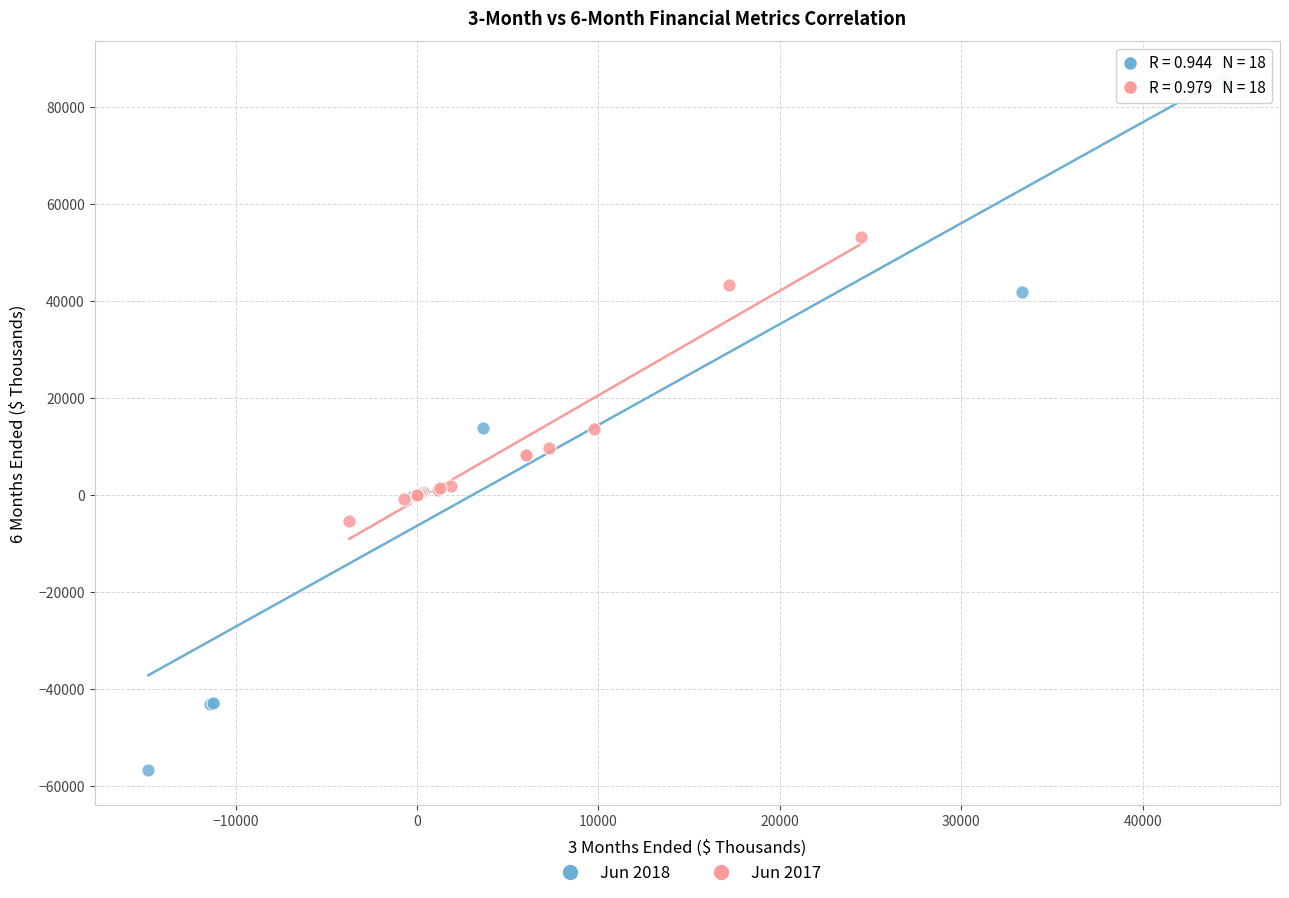

Which series has the widest spread of Y values?

Jun 2018